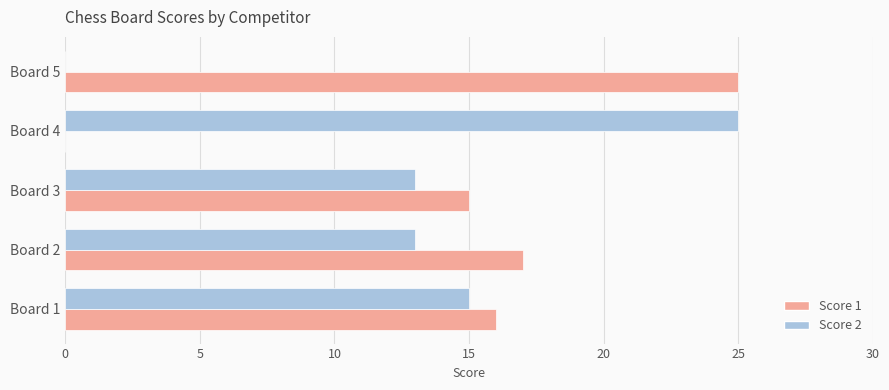

Which series has the largest total across all categories?

Score 1